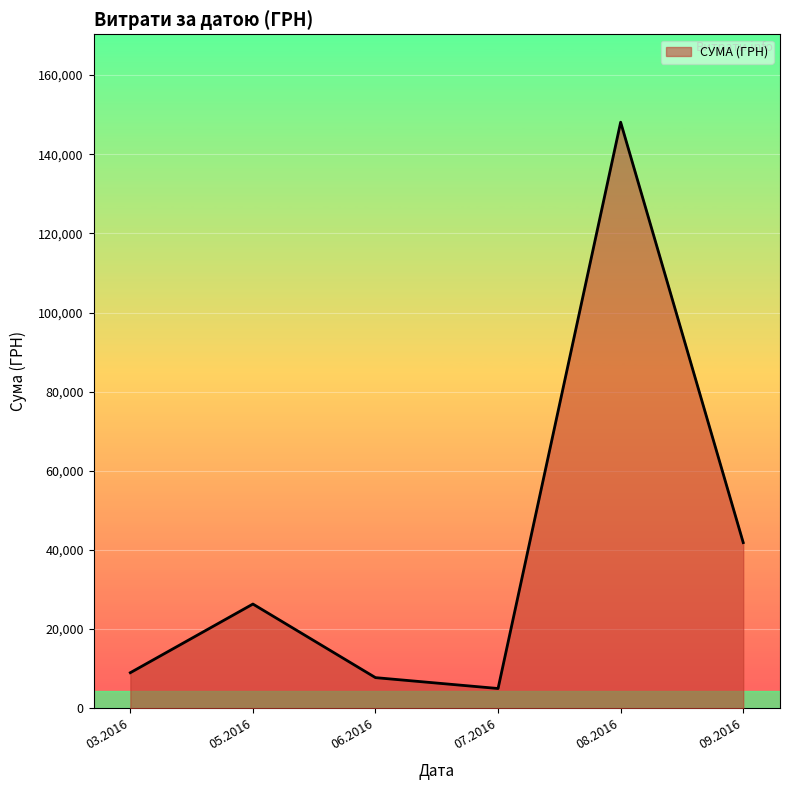

Is it true that the value at 08.2016 is 148093.5?

True